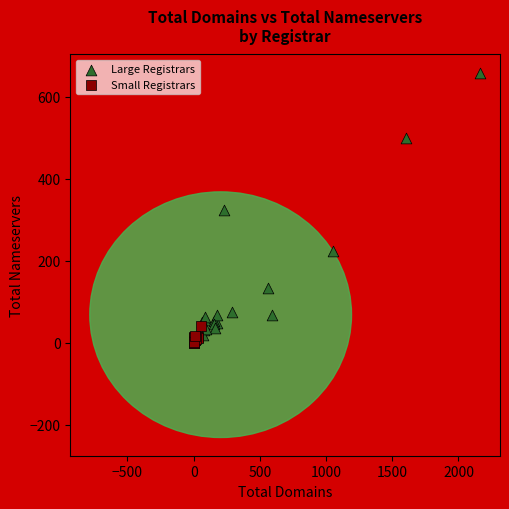

Which series contains the highest Y value?

Large Registrars